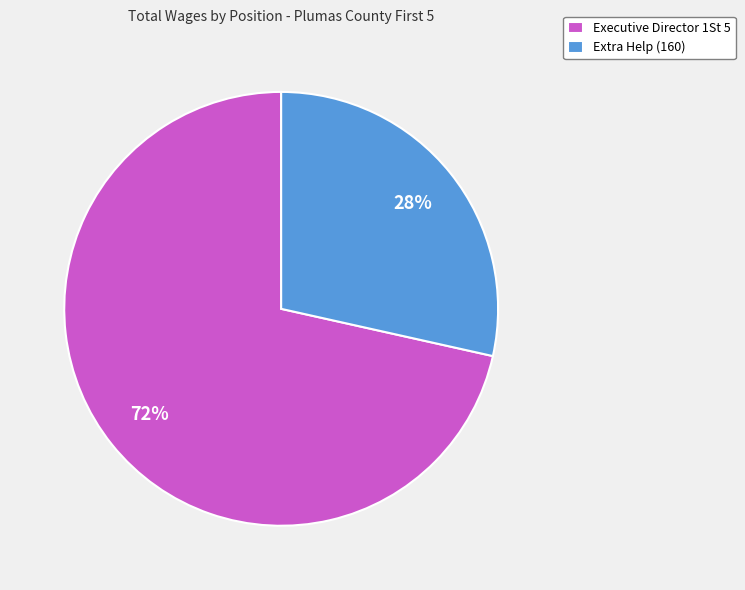

Which category has the biggest portion of the pie?

Executive Director 1St 5